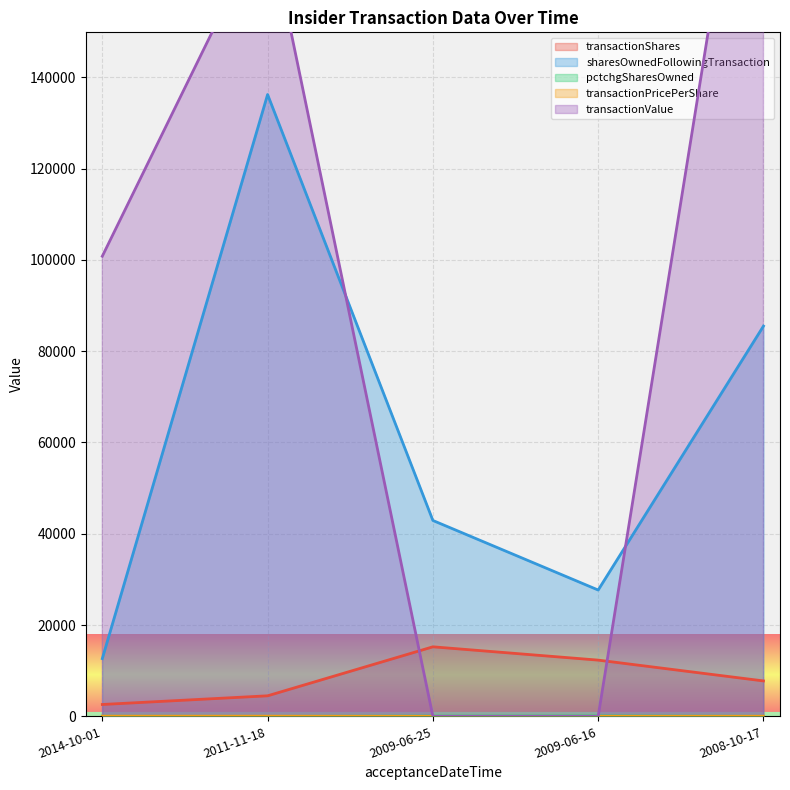

What is the greatest value displayed?

225225.0